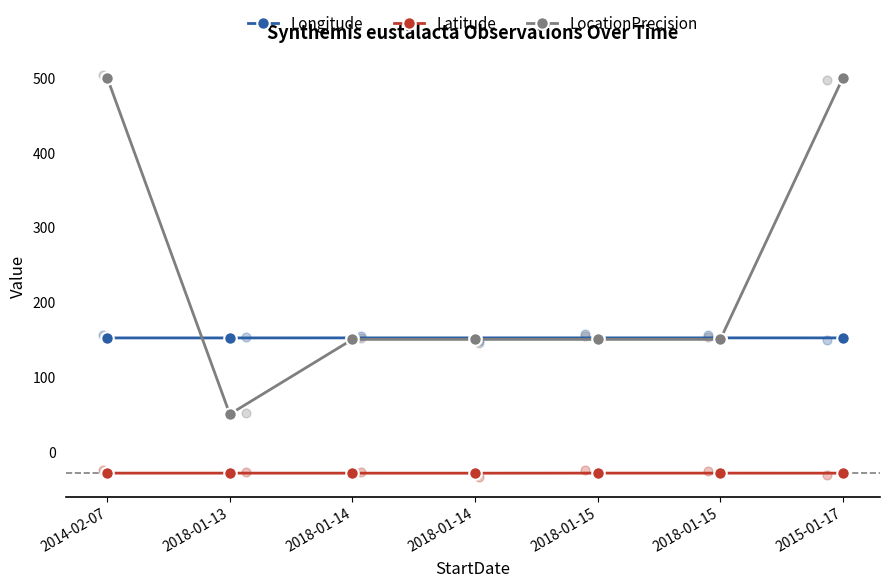

At which category is the sum across all series the highest?

2015-01-17